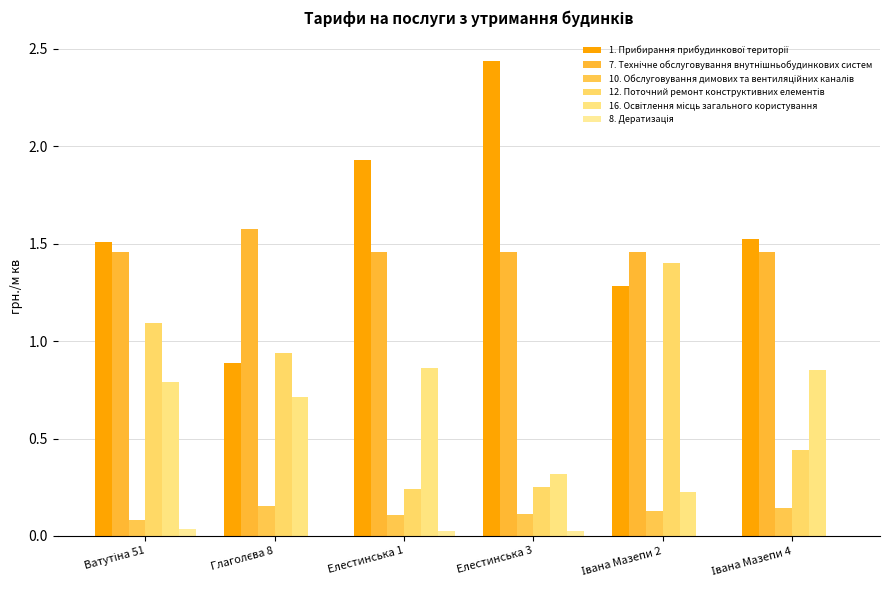

Count the number of data series in this chart.

6